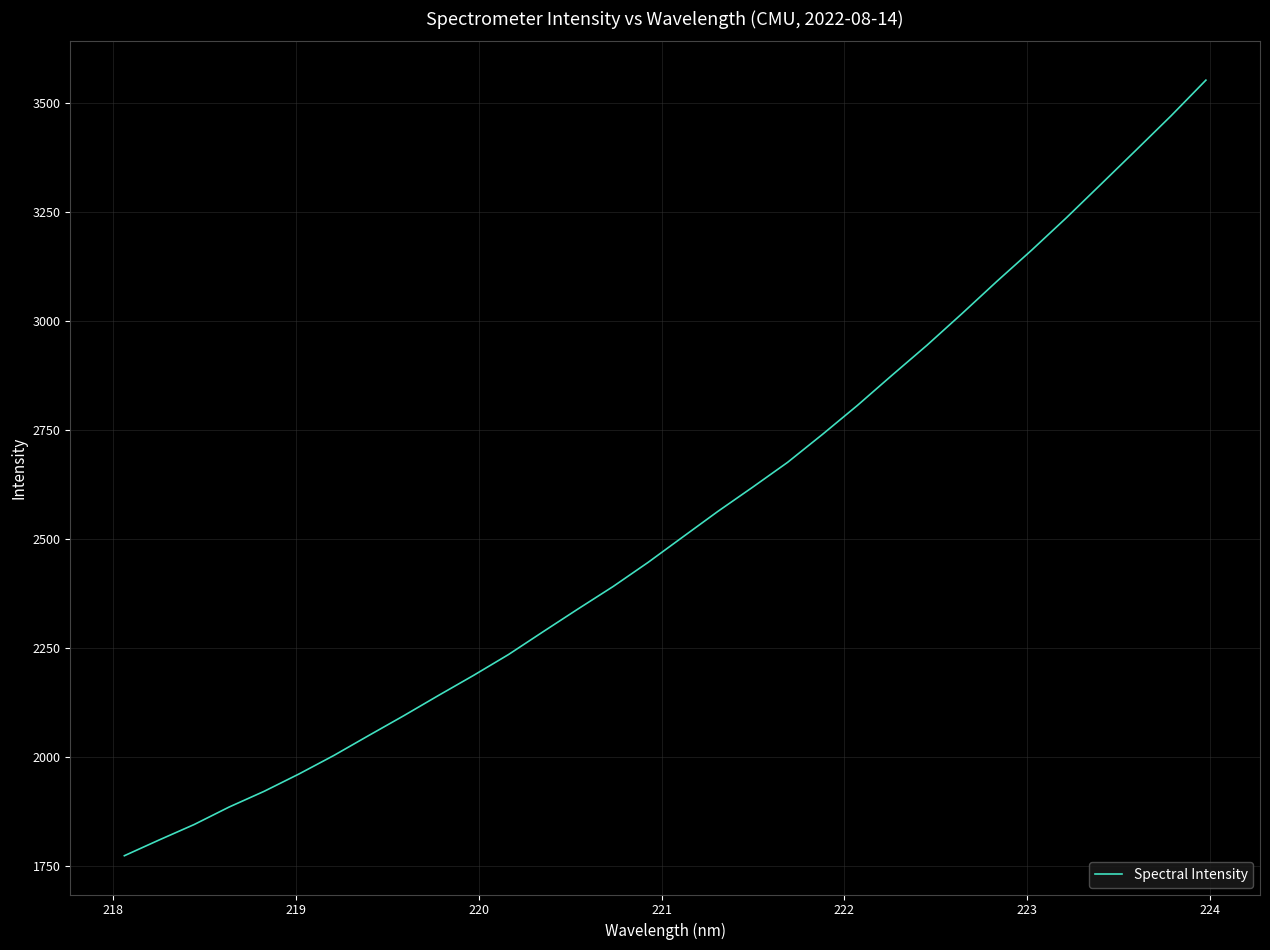

What is the greatest value displayed?

3552.1